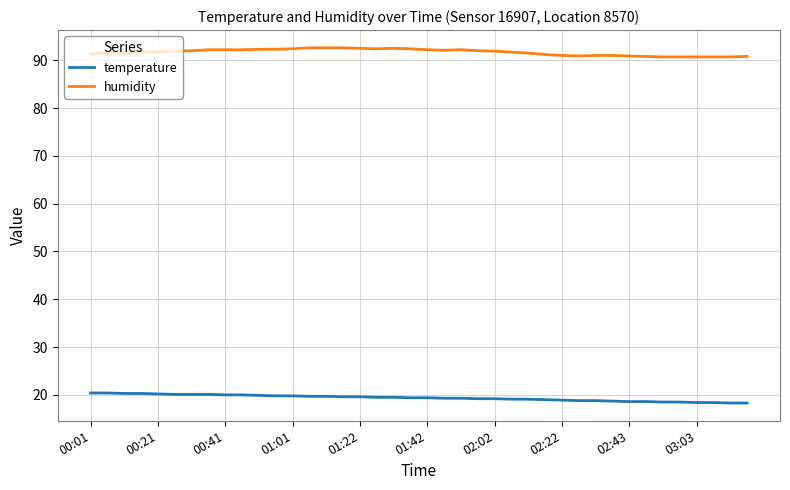

True or false: temperature and humidity cross at least once.

False